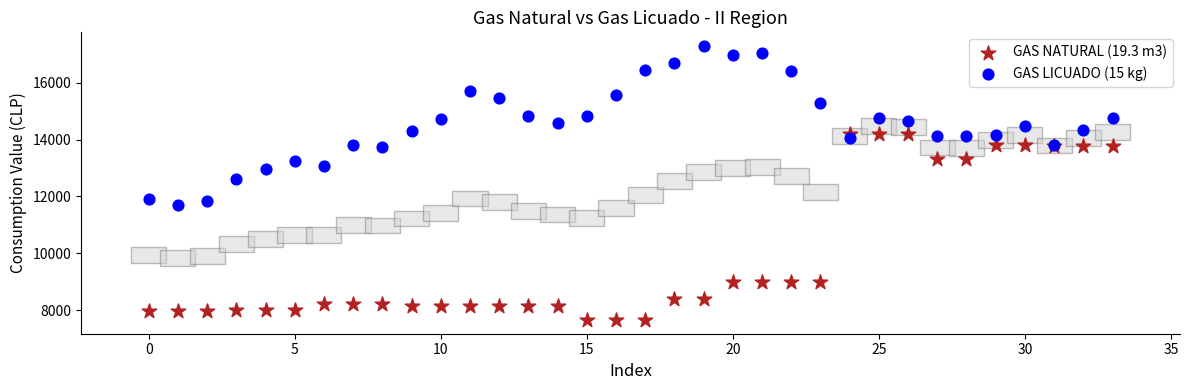

What are all the series names shown in the legend?

GAS NATURAL (19.3 m3), GAS LICUADO (15 kg)